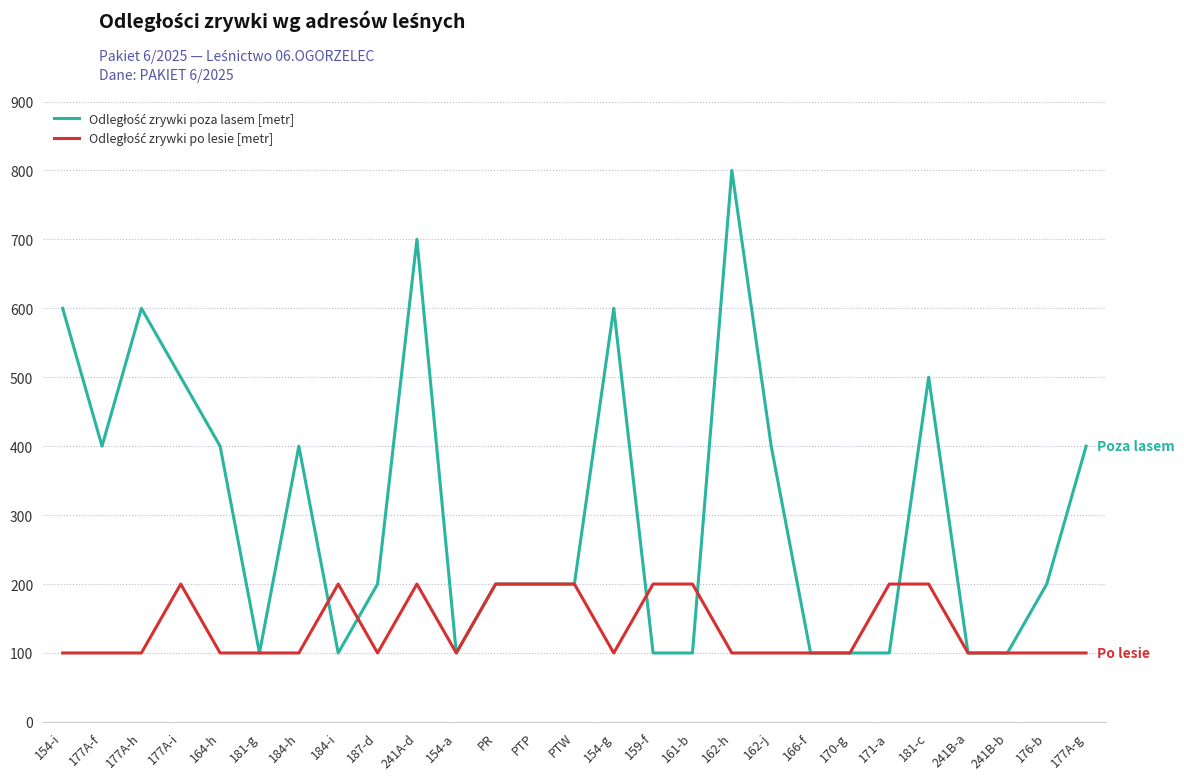

What is the greatest value displayed?

800